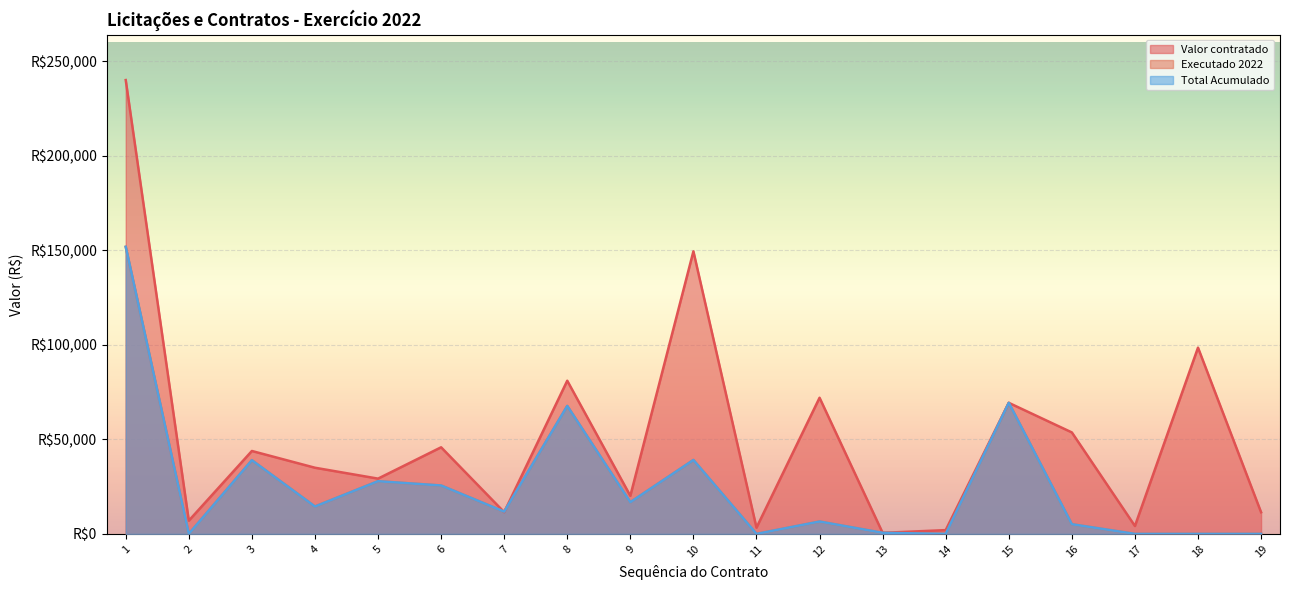

What is the difference between the highest and lowest values at 7?

268.2